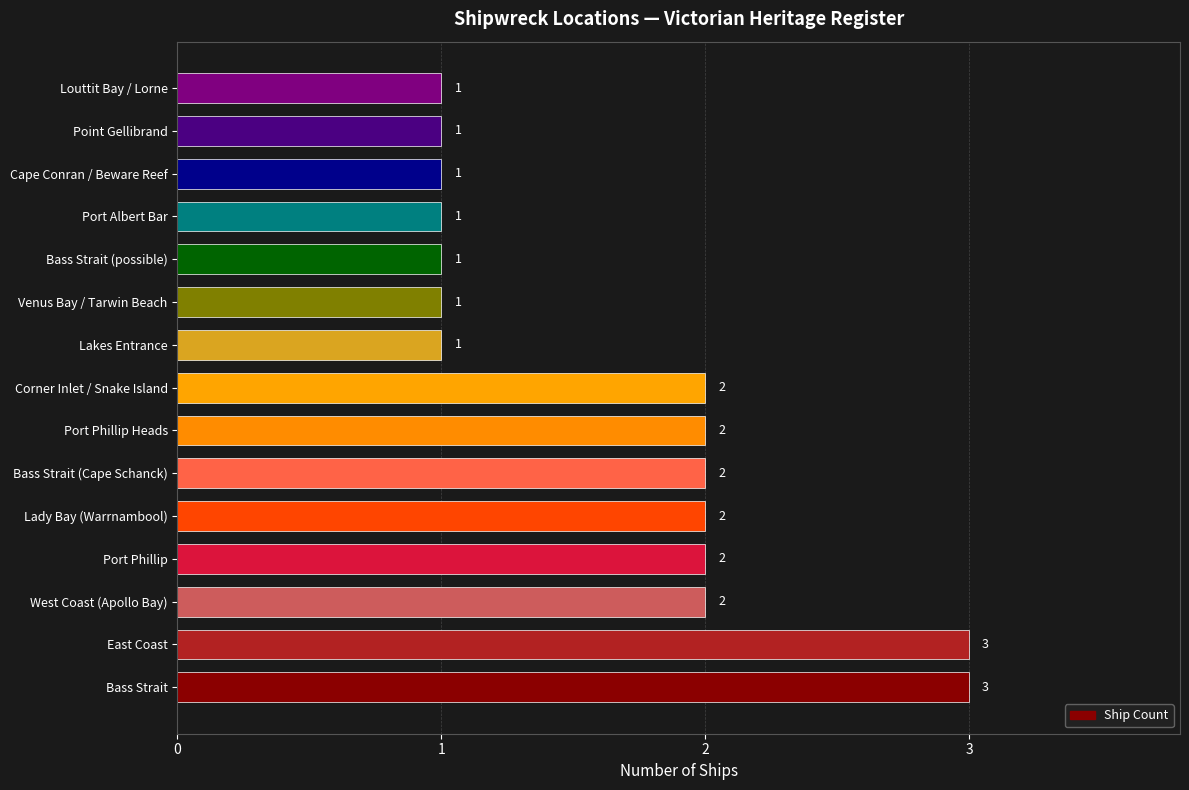

What is the ratio of the value at Port Albert Bar to the value at Point Gellibrand?

1.0